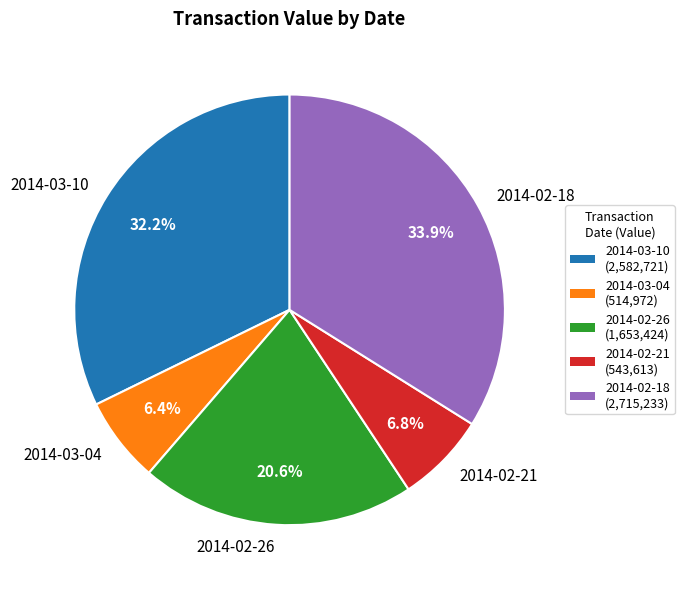

Count the number of slices in the pie.

5